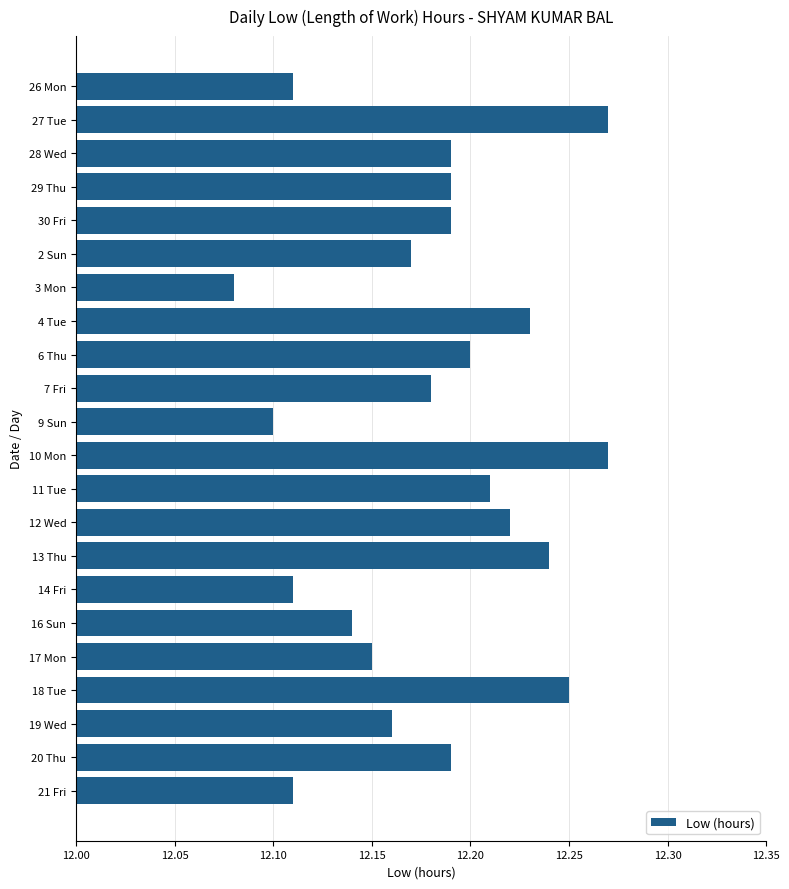

At which label is the value closest to 12?

3 Mon